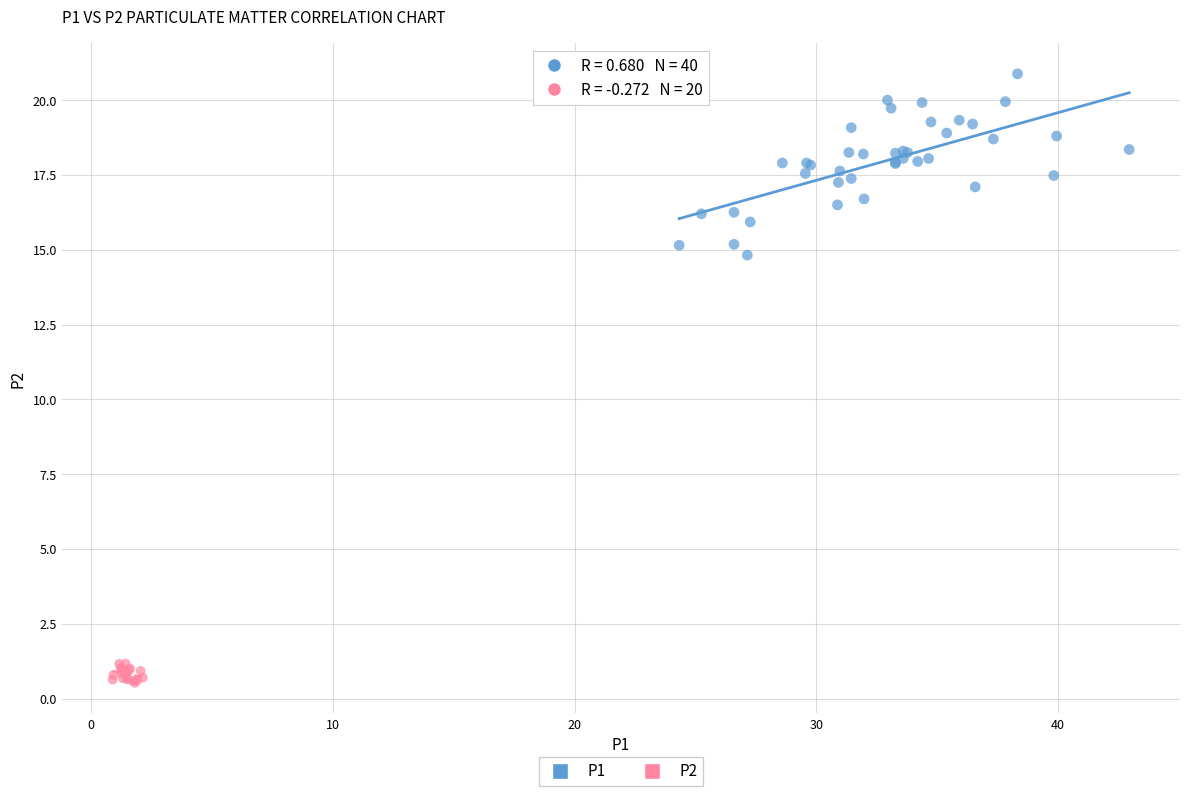

Which series reaches the maximum Y coordinate?

P1